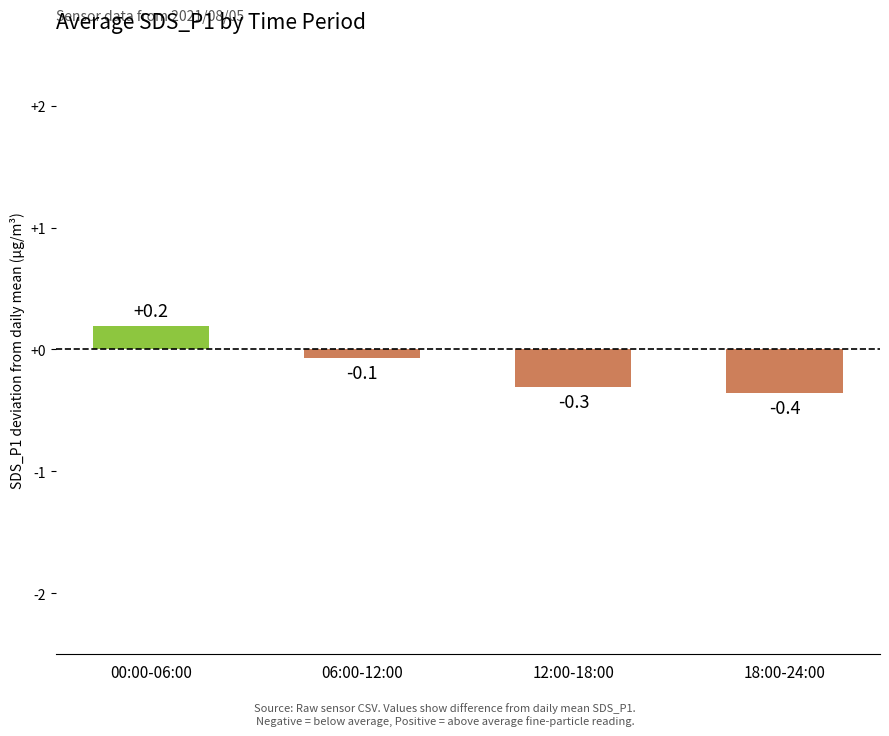

True or false: the data shows -0.1 at 06:00-12:00.

True